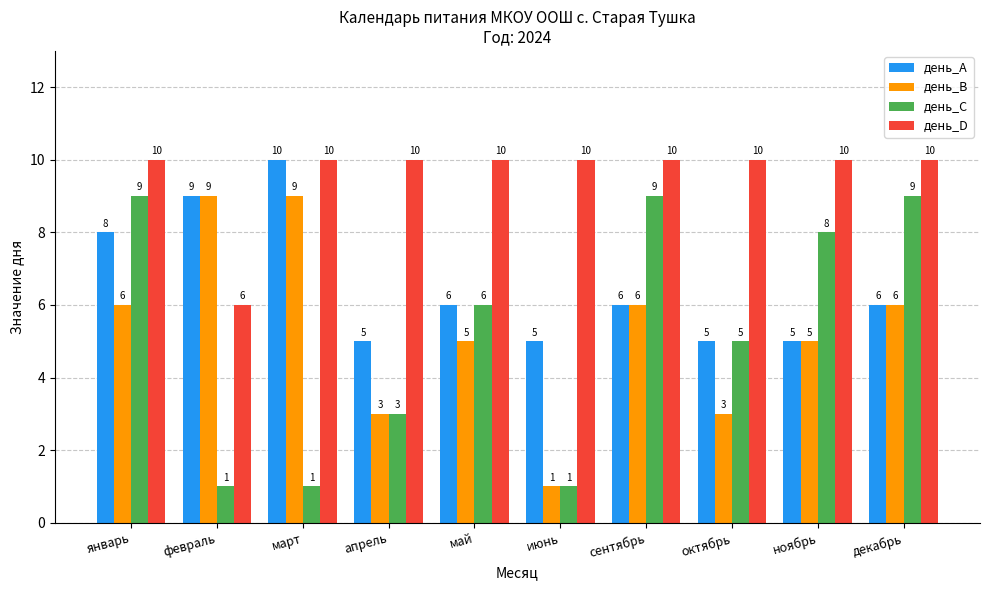

What is the label of the 5th bar from the left?

май